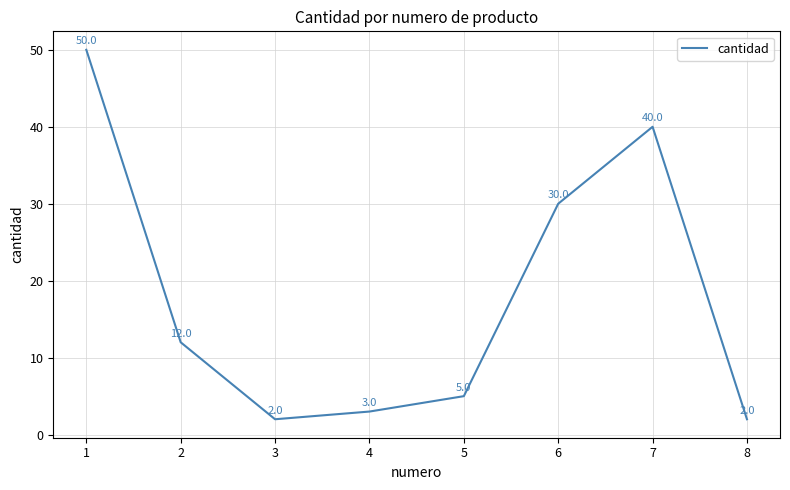

Approximately how many times larger is the value at 8 compared to 5?

0.4